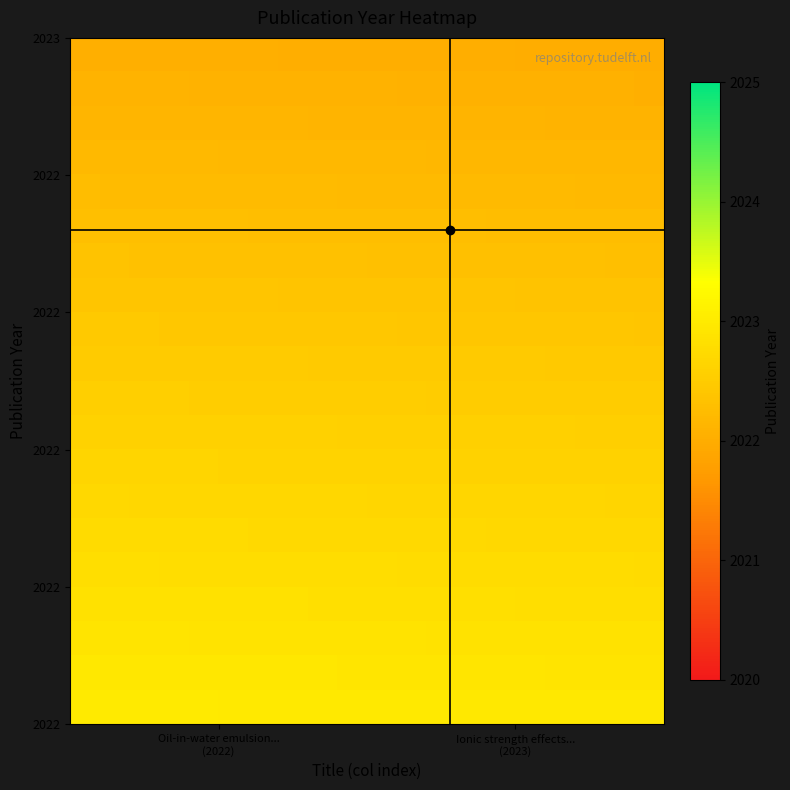

What is the maximum value shown in the chart?

2023.0